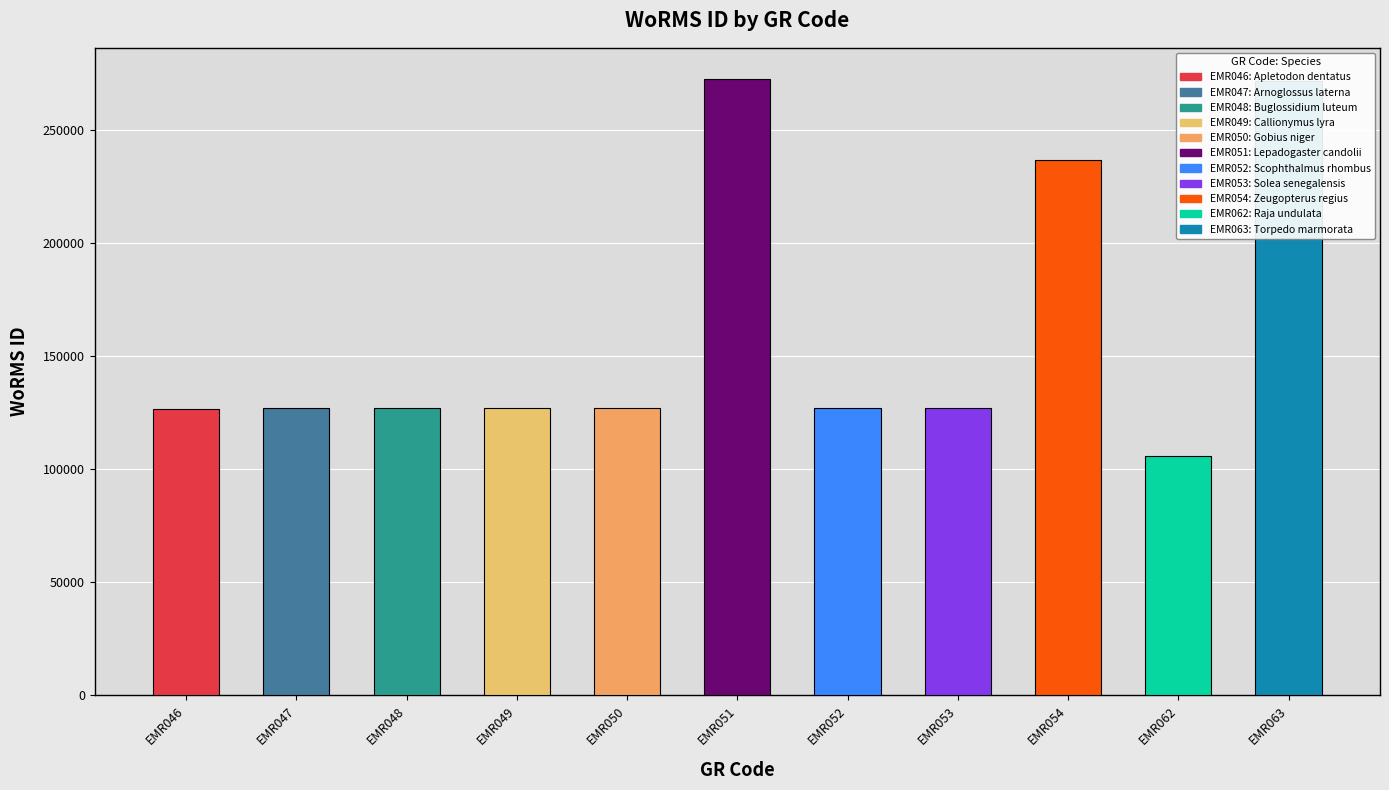

Reading left to right, what are all the values shown in this chart?

126510	127126	127153	126792	126892	272526	127150	127159	236488	105891	271684